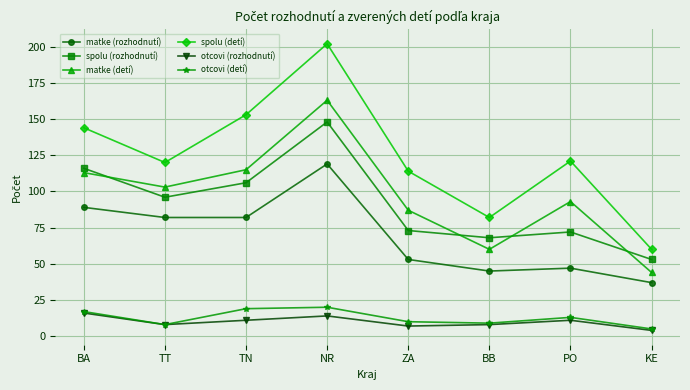

At which category is the sum across all series the highest?

NR